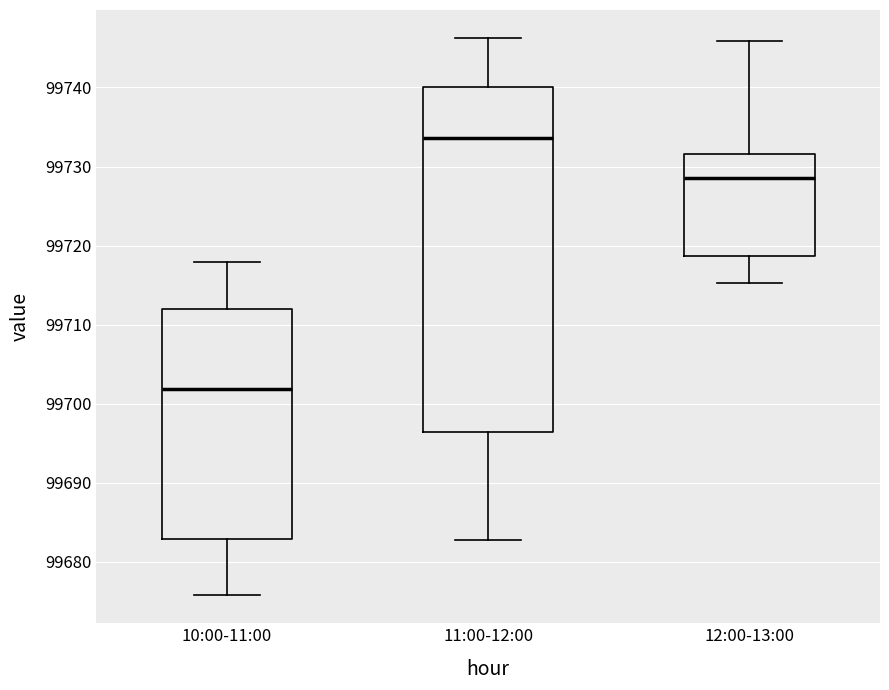

Reading left to right, read every box against the y-axis: the position of its median line, the range the box covers, and the ends of its whiskers. The values are not printed on the chart, so give them approximately, as read against the axis.

10:00-11:00: median 99702, box 99683 to 99712, whiskers 99676 to 99718
11:00-12:00: median 99734, box 99696 to 99740, whiskers 99683 to 99746
12:00-13:00: median 99729, box 99719 to 99732, whiskers 99715 to 99746